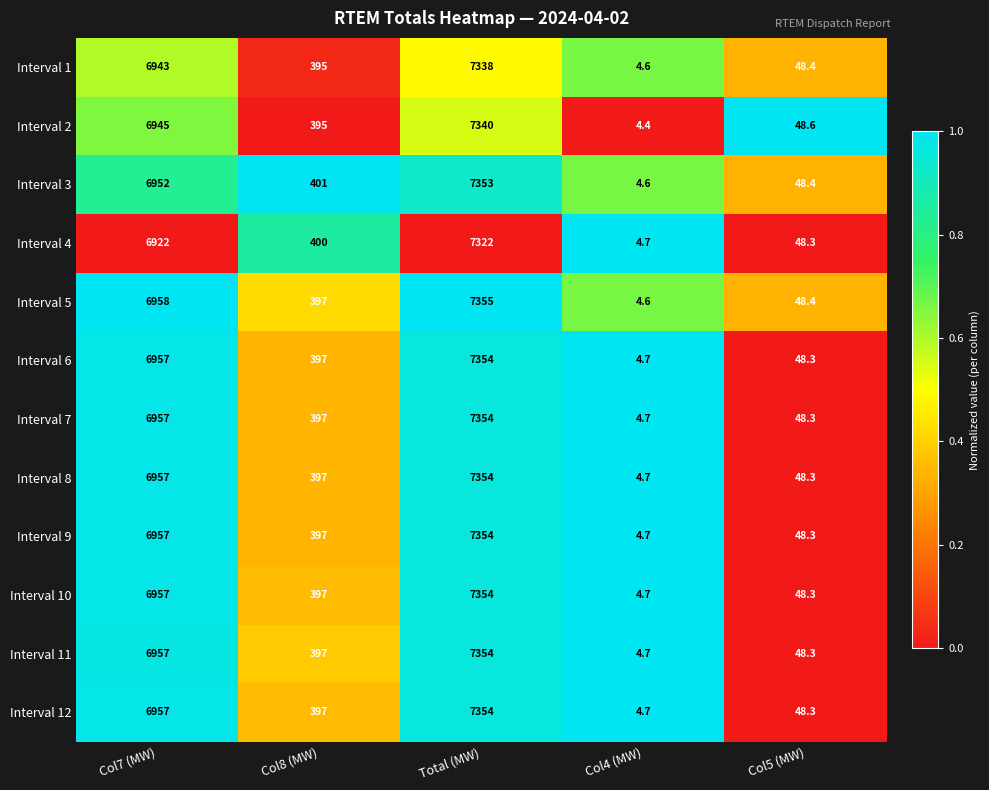

Which series has the widest spread of values?

Interval 5